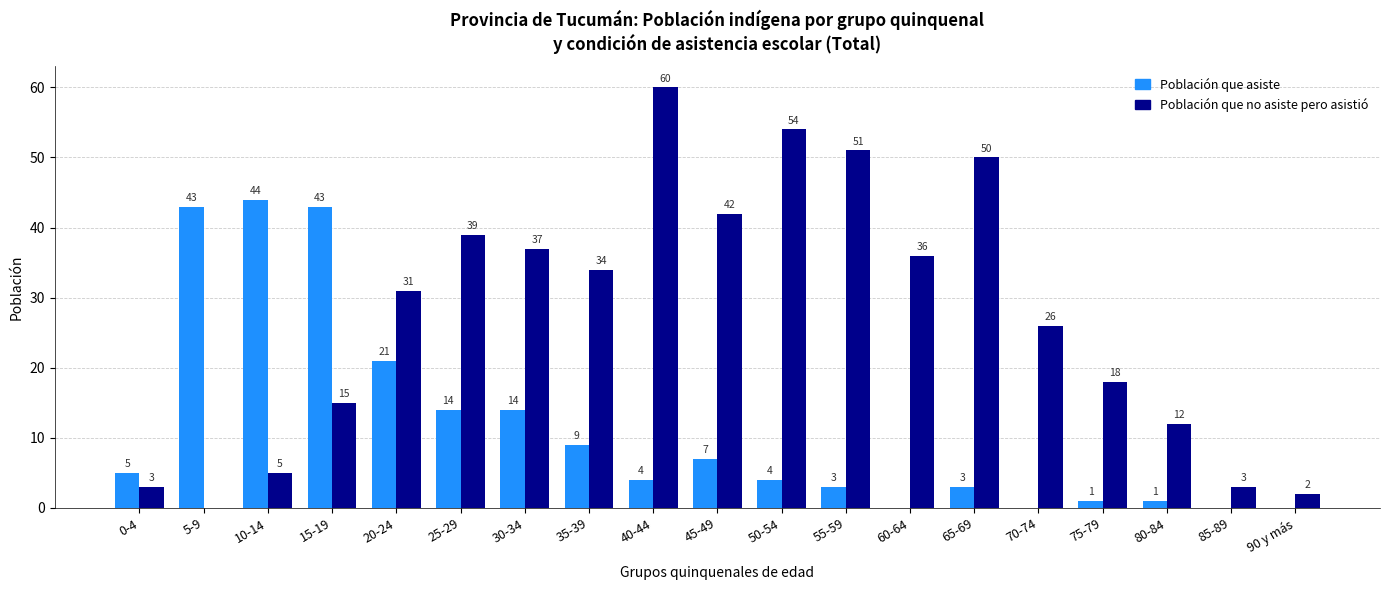

What is the sum of the Población que no asiste pero asistió values at 15-19 and 75-79?

33